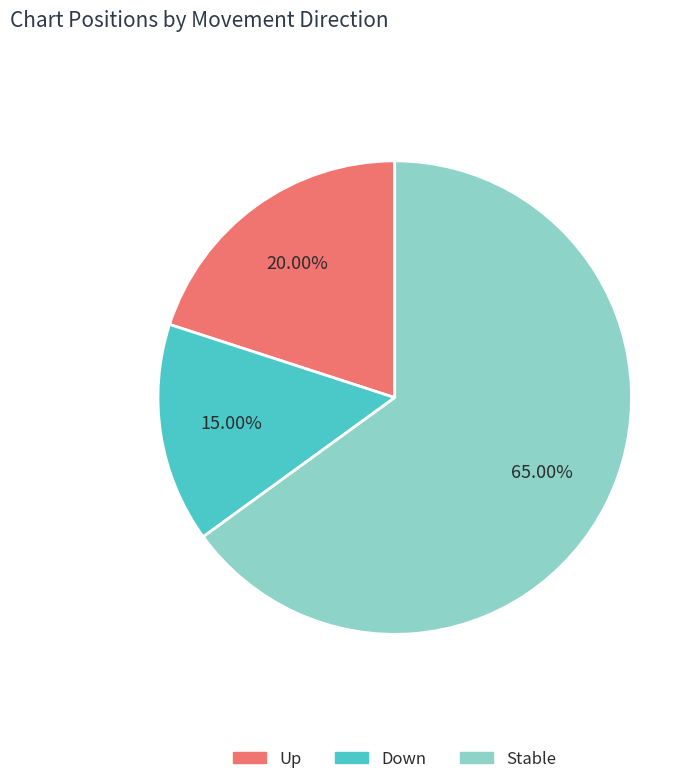

Is there a majority slice in this chart?

Yes